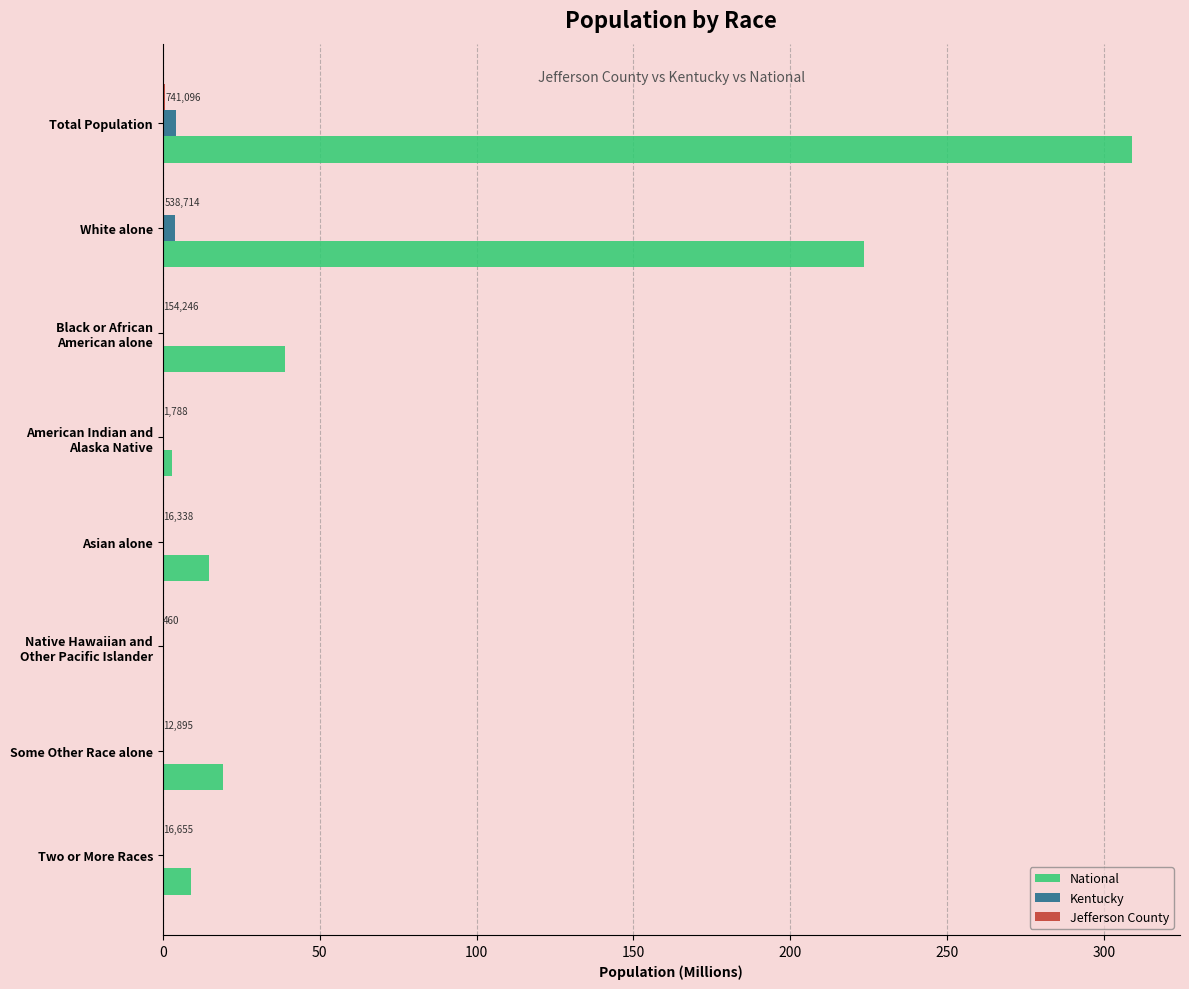

How many data points does each series have?

8